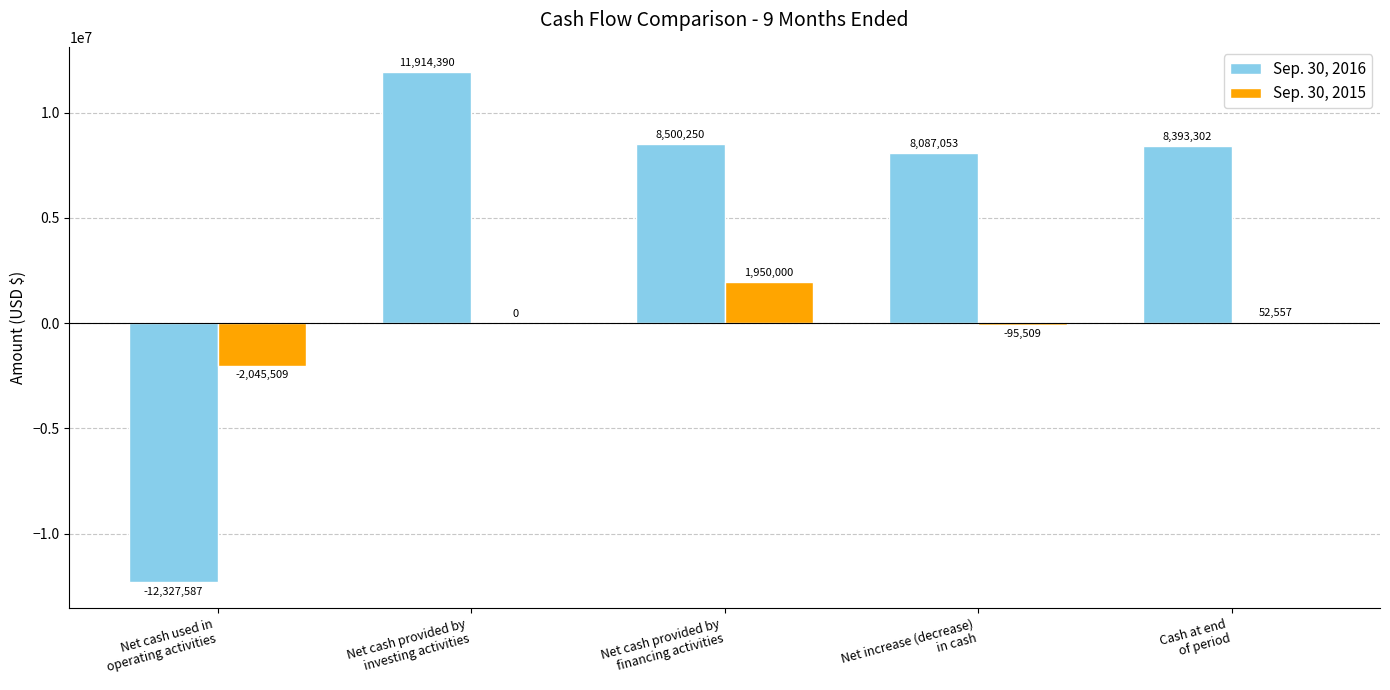

Which series has the largest total across all categories?

Sep. 30, 2016